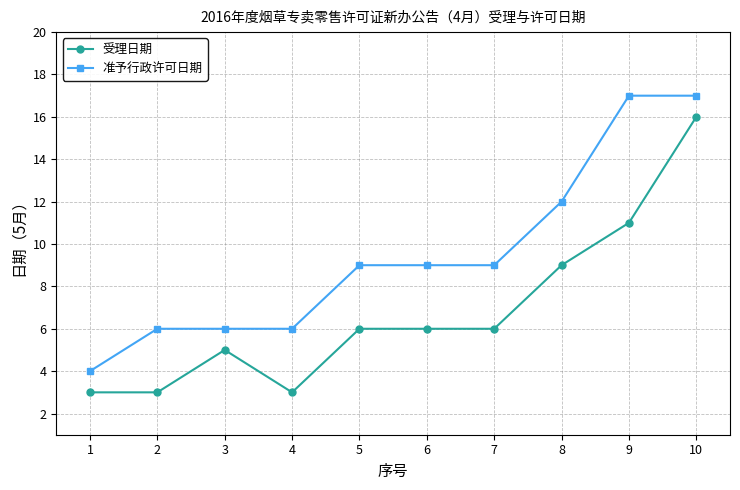

True or false: 受理日期 has more than 2 points higher than both neighbors.

False